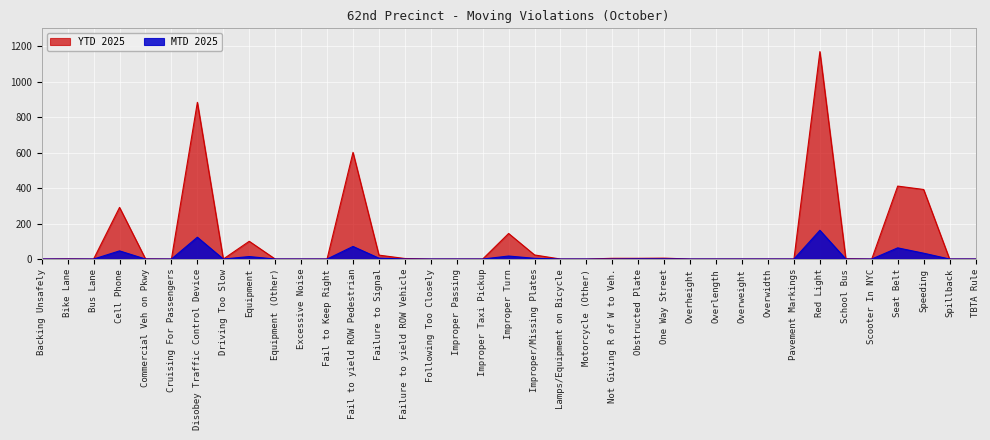

Reading left to right, extract all data points from this chart.

MTD 2025: 0	0	0	46	0	0	123	0	14	0	0	0	71	5	0	0	0	0	17	4	0	0	0	1	1	0	0	0	0	0	162	0	0	63	33	0	0
YTD 2025: 0	1	0	291	1	0	883	0	100	0	0	0	601	22	3	0	0	0	144	23	0	0	4	4	5	0	0	0	0	0	1169	2	0	411	392	0	0